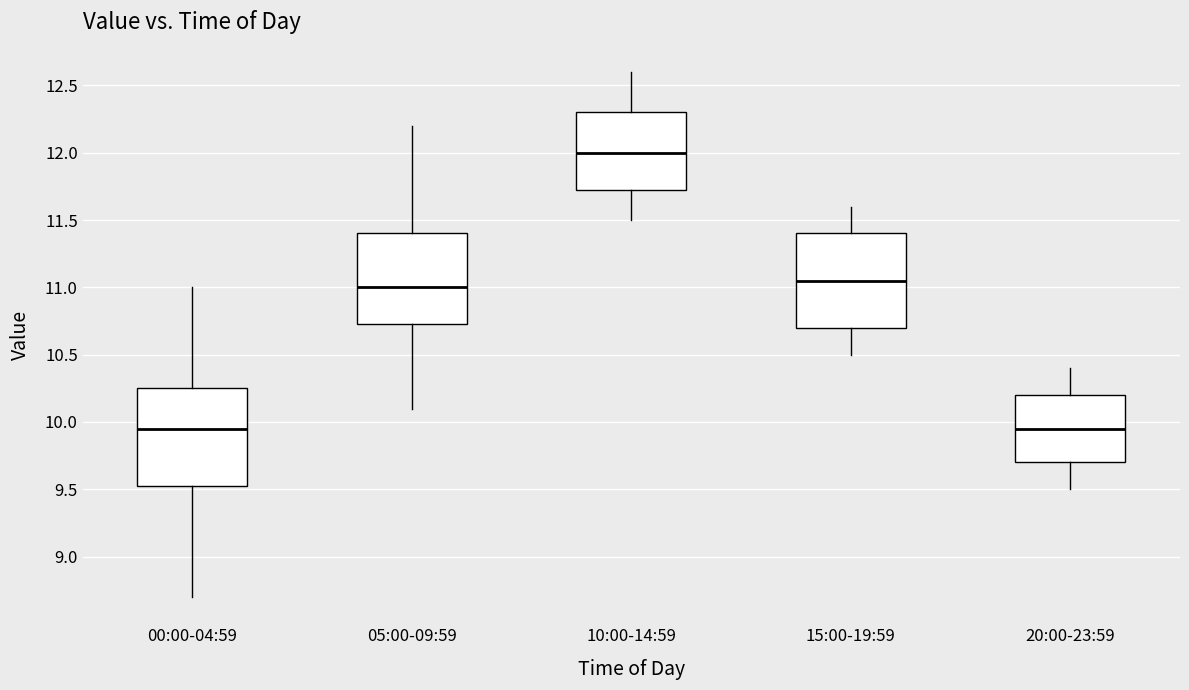

Reading left to right, read every box against the y-axis: the position of its median line, the range the box covers, and the ends of its whiskers. The values are not printed on the chart, so give them approximately, as read against the axis.

00:00-04:59: median 9.95, box 9.55 to 10.25, whiskers 8.70 to 11.00
05:00-09:59: median 11.00, box 10.75 to 11.40, whiskers 10.10 to 12.20
10:00-14:59: median 12.00, box 11.75 to 12.30, whiskers 11.50 to 12.60
15:00-19:59: median 11.05, box 10.70 to 11.40, whiskers 10.50 to 11.60
20:00-23:59: median 9.95, box 9.70 to 10.20, whiskers 9.50 to 10.40